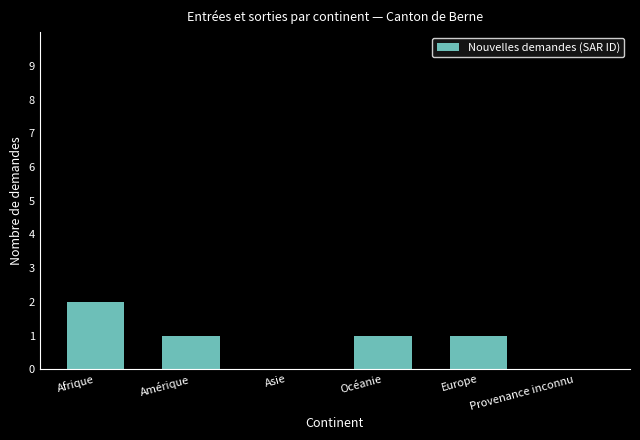

The value at Afrique is 2. True or false?

True